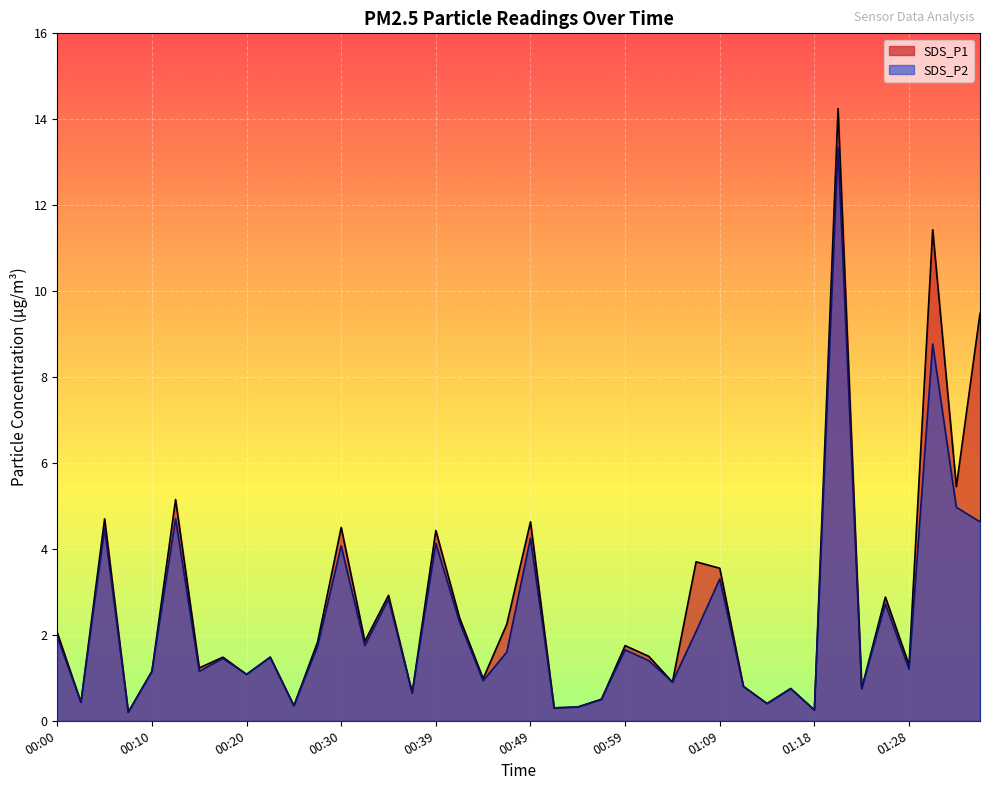

What is the sum of all SDS_P1 values?

106.0